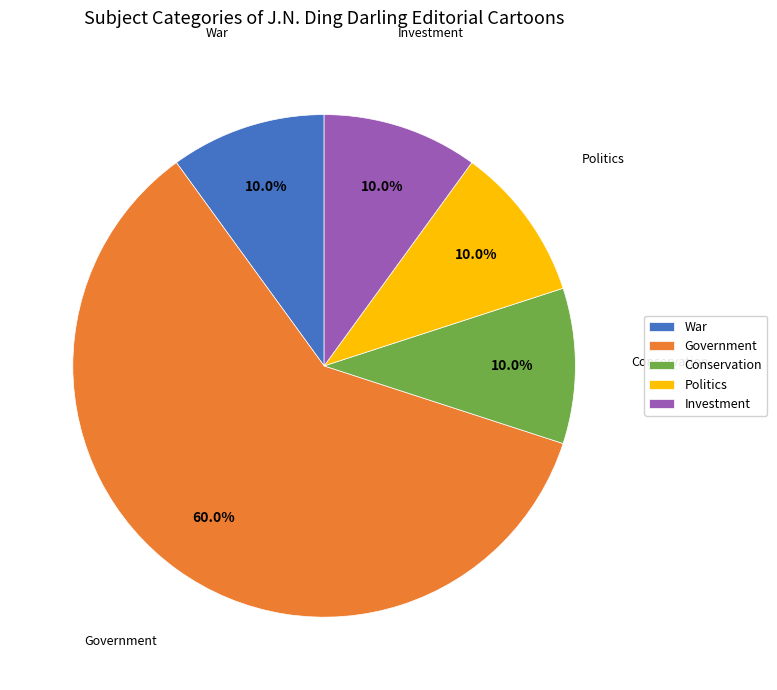

Which slice is the largest?

Government